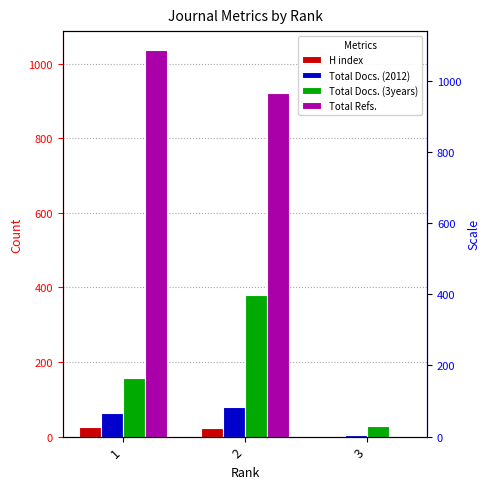

Rank the series at 3 from highest to lowest value.

Total Docs. (3years), Total Docs. (2012), H index, Total Refs.